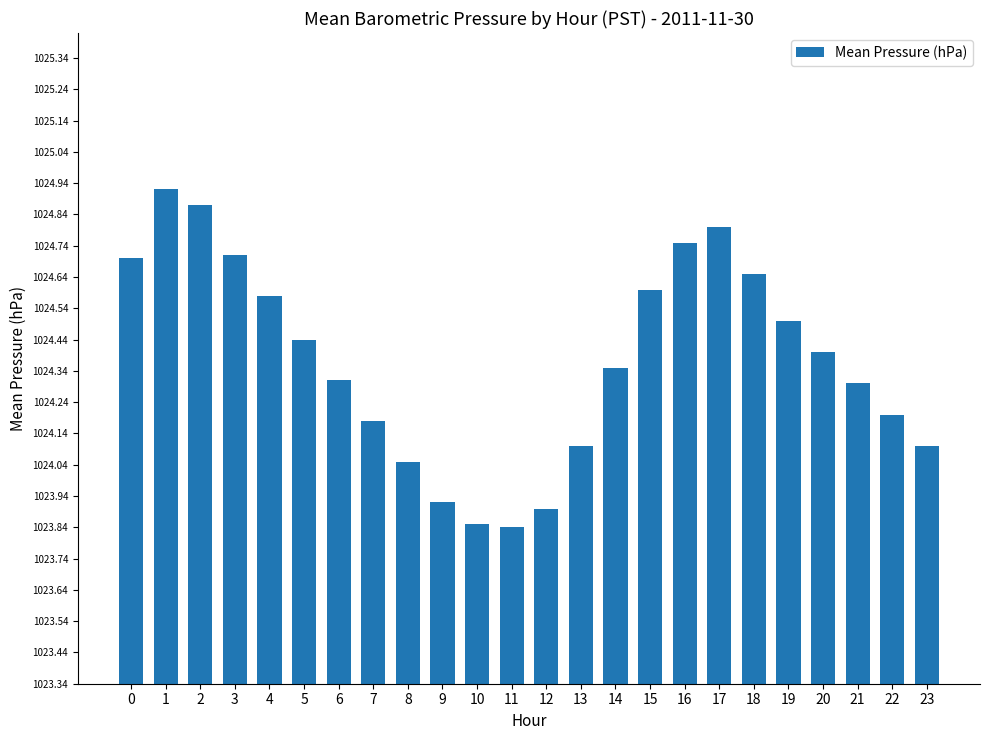

Between 18 and 16, which is larger?

16